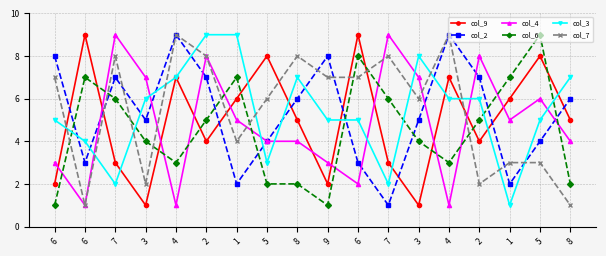

What are all the series names shown in the legend?

col_9, col_2, col_4, col_6, col_3, col_7